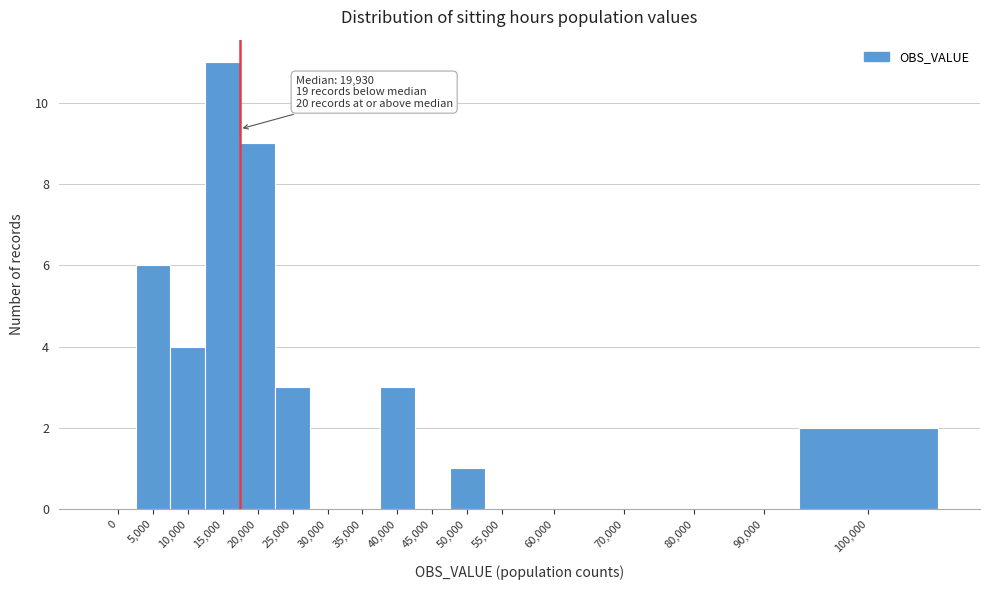

Reading right to left, transcribe all the data shown in this chart.

100,000=2	90,000=0	80,000=0	70,000=0	60,000=0	55,000=0	50,000=1	45,000=0	40,000=3	35,000=0	30,000=0	25,000=3	20,000=9	15,000=11	10,000=4	5,000=6	0=0